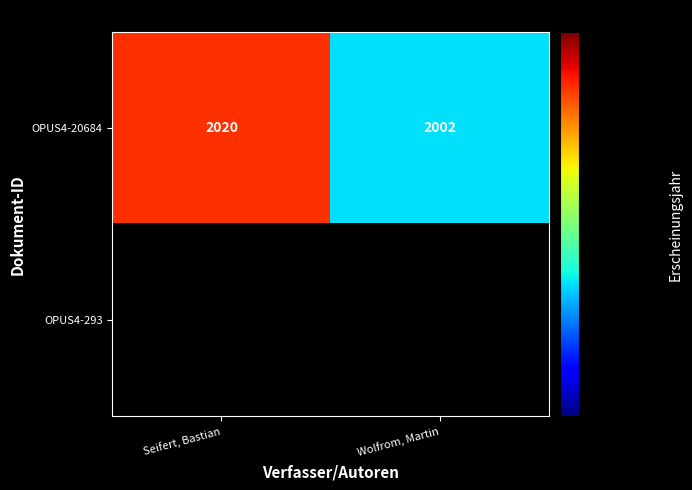

What value does the OPUS4-20684 series have at Wolfrom, Martin?

2002